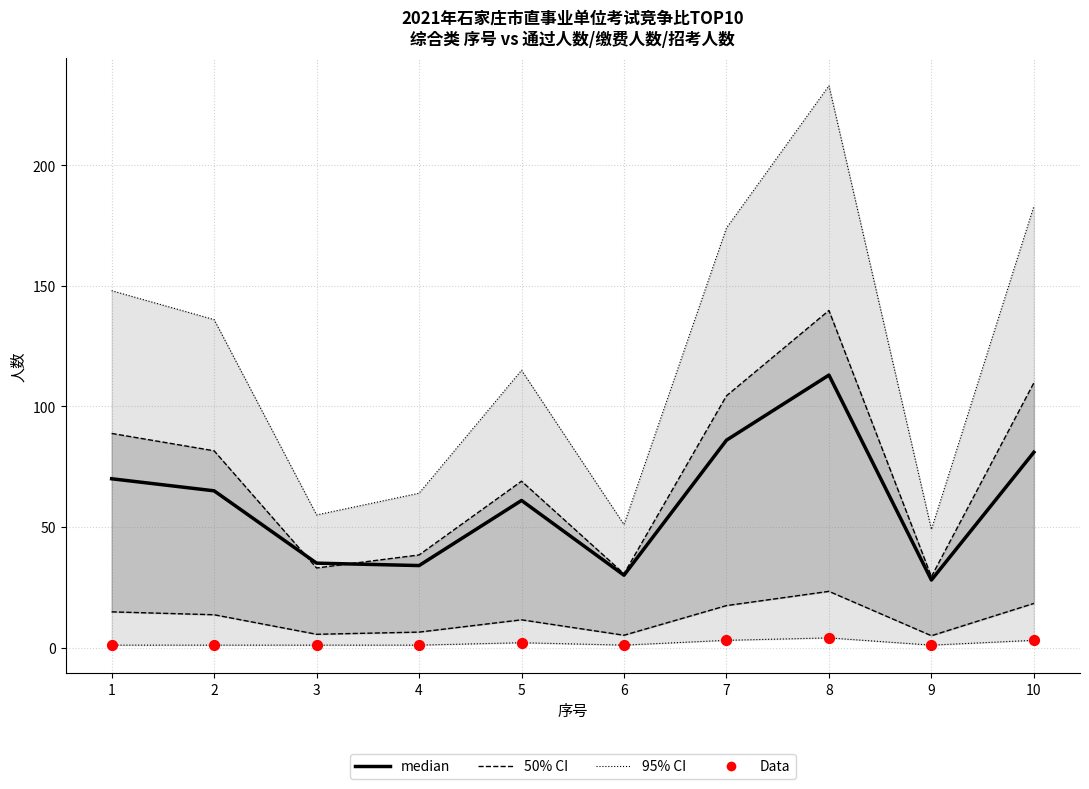

What are all the series names shown in the legend?

50% CI, 95% CI, median, Data